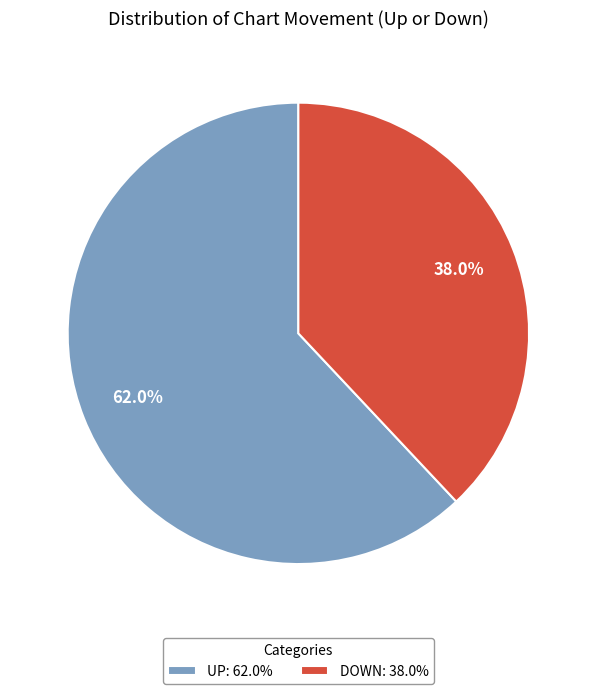

What is the largest slice in the pie chart?

UP: 62.0%